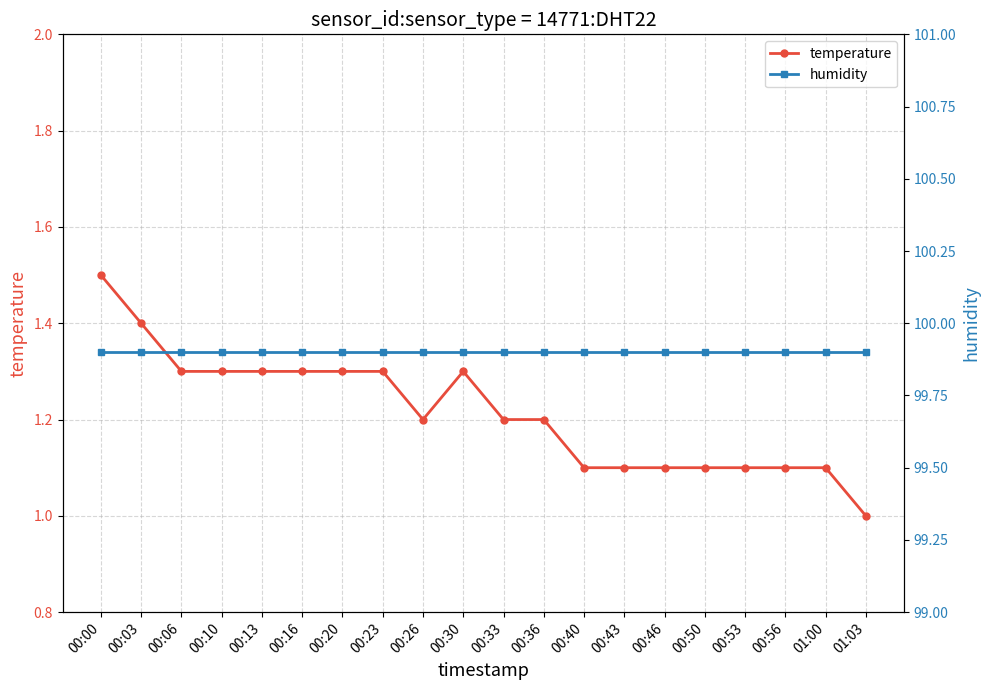

What are all the series names shown in the legend?

temperature, humidity